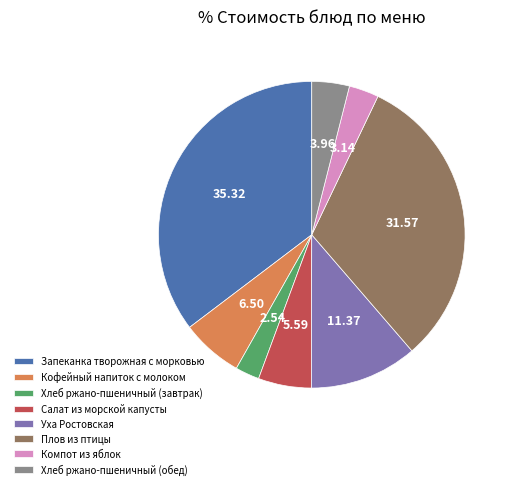

Is the sum of Хлеб ржано-пшеничный (завтрак) and Уха Ростовская greater than half?

No